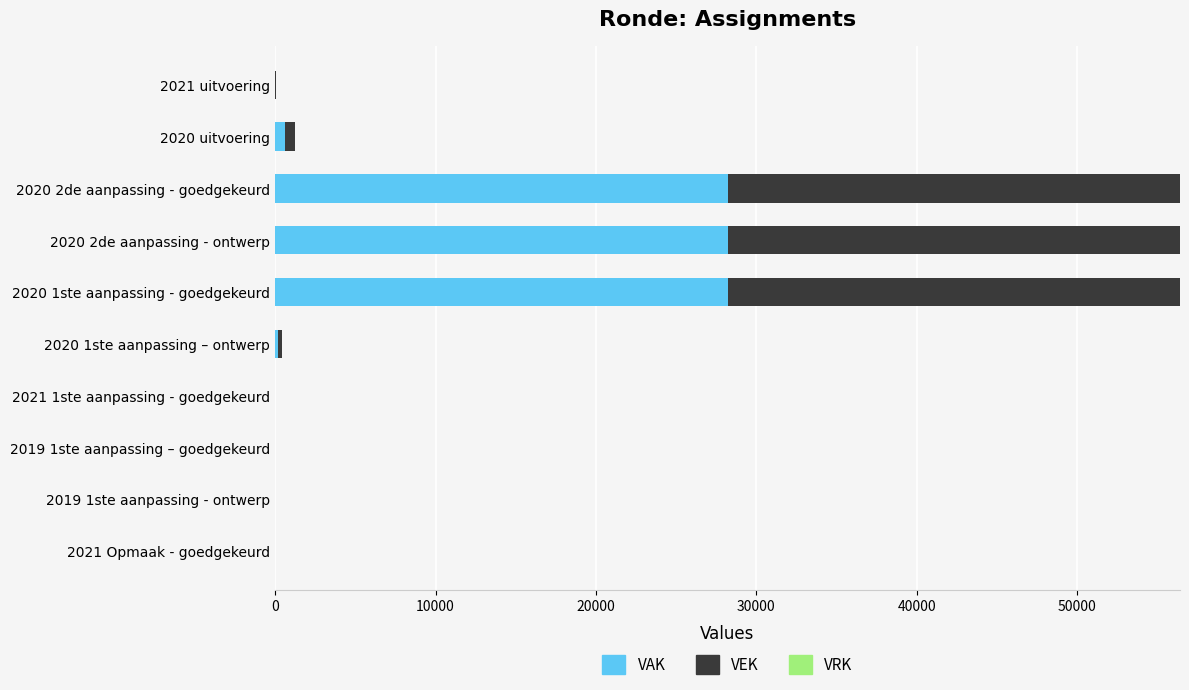

The value of VAK at 2019 1ste aanpassing - ontwerp is 0. True or false?

True